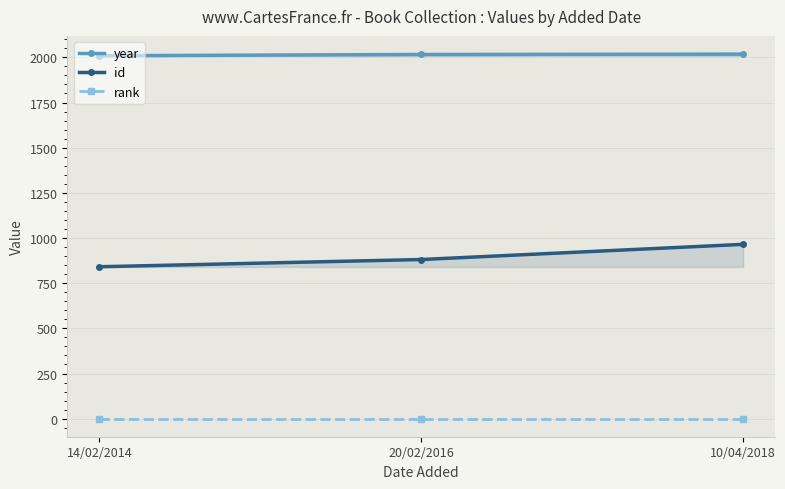

What is the total value across all series at 14/02/2014?

2851